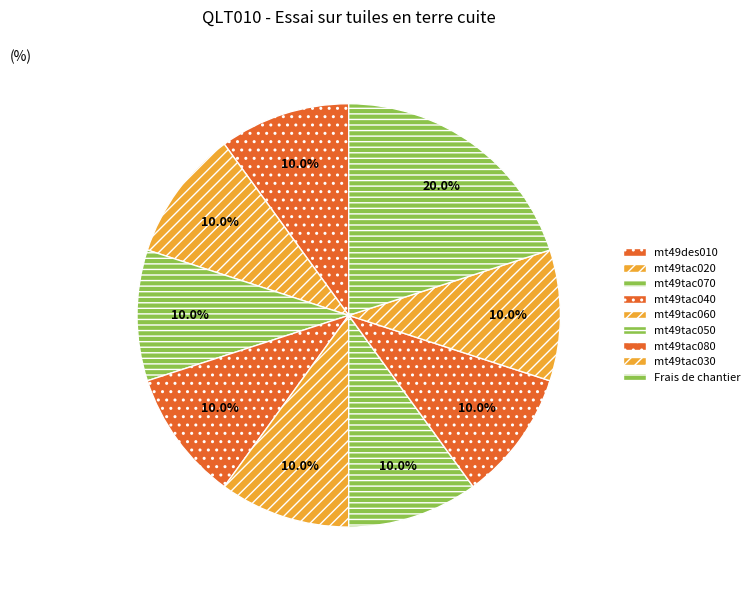

To the nearest percent, what is the average slice percentage?

11%